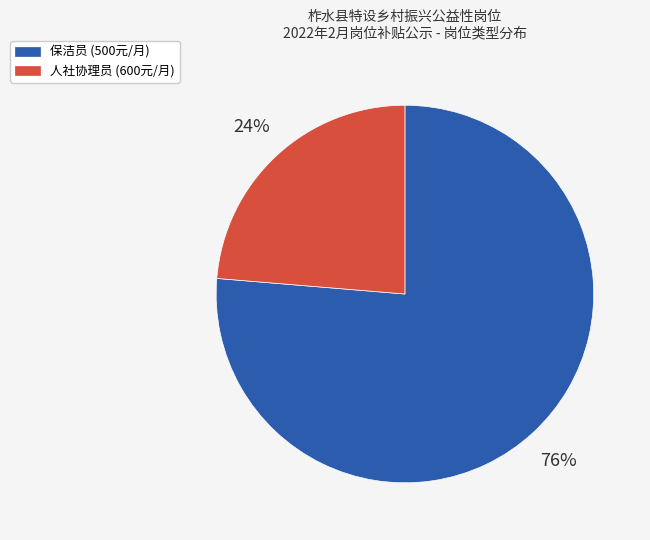

Do 人社协理员 and 保洁员 together represent more than half of the pie?

Yes